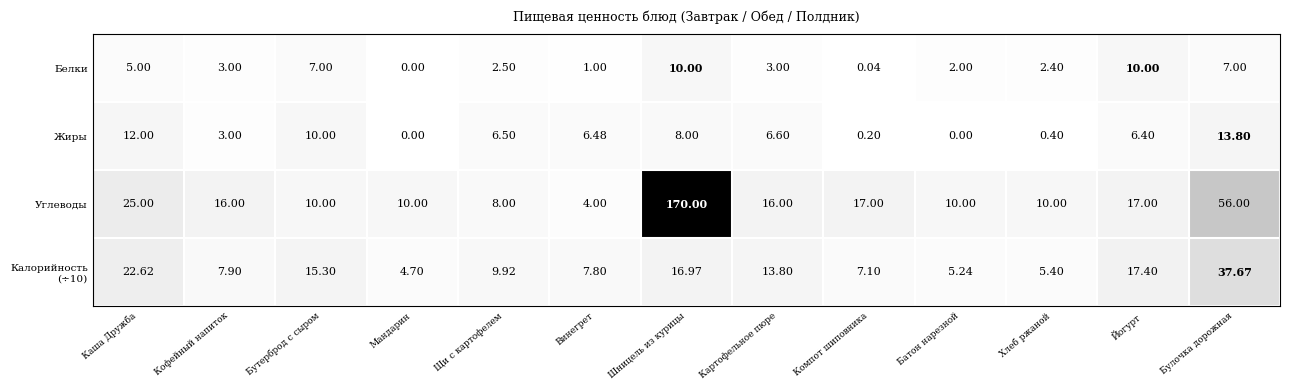

Which series has the widest spread of values?

Углеводы